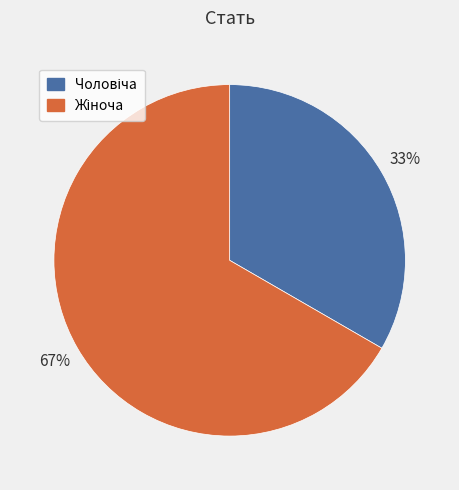

Count the number of slices in the pie.

2